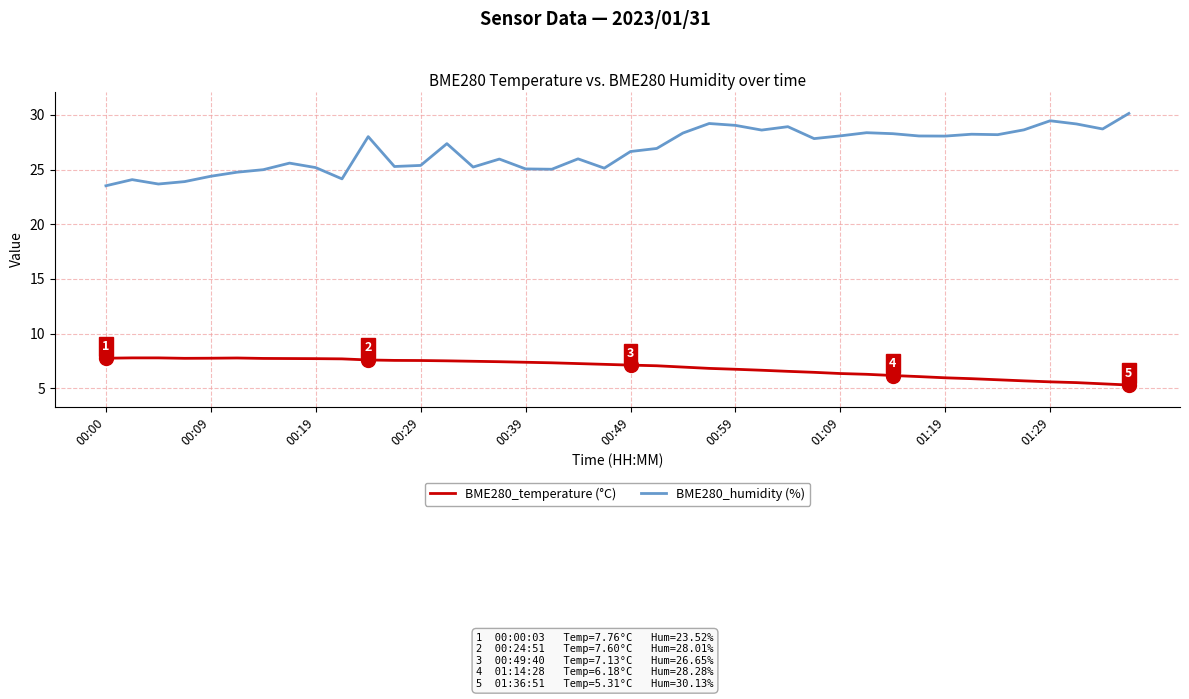

What are all the series names shown in the legend?

BME280_temperature (°C), BME280_humidity (%)